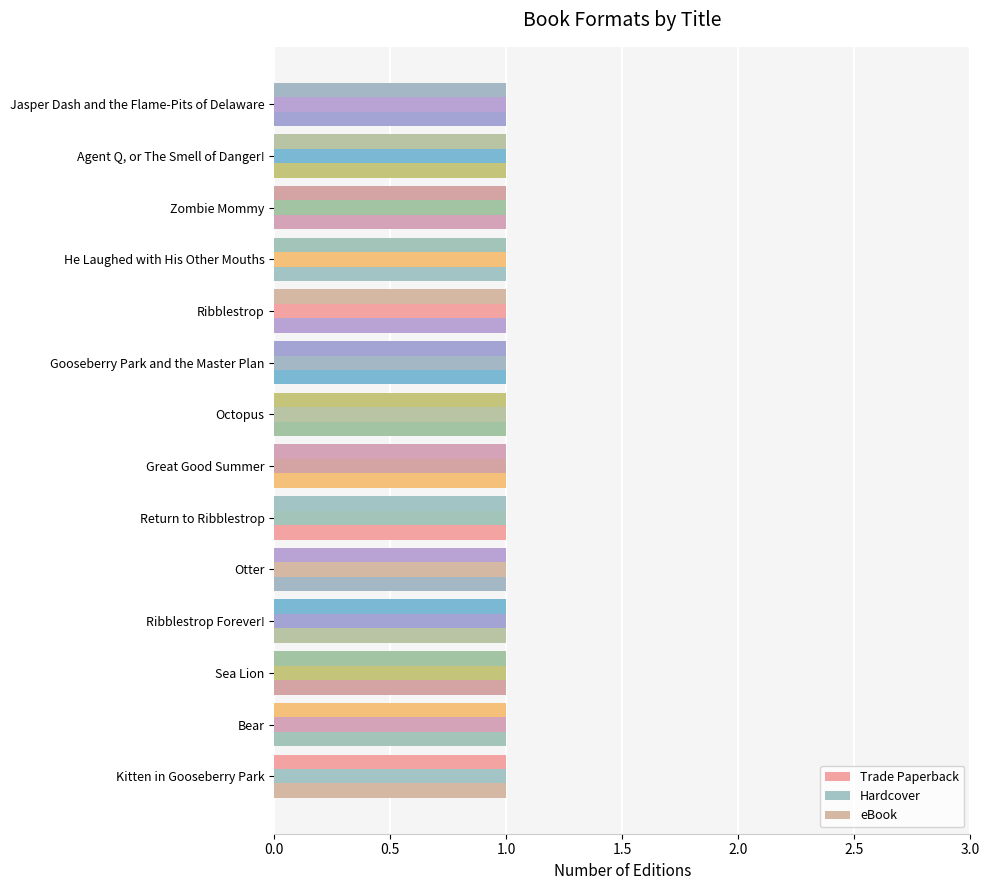

What are all the series names shown in the legend?

Trade Paperback, Hardcover, eBook